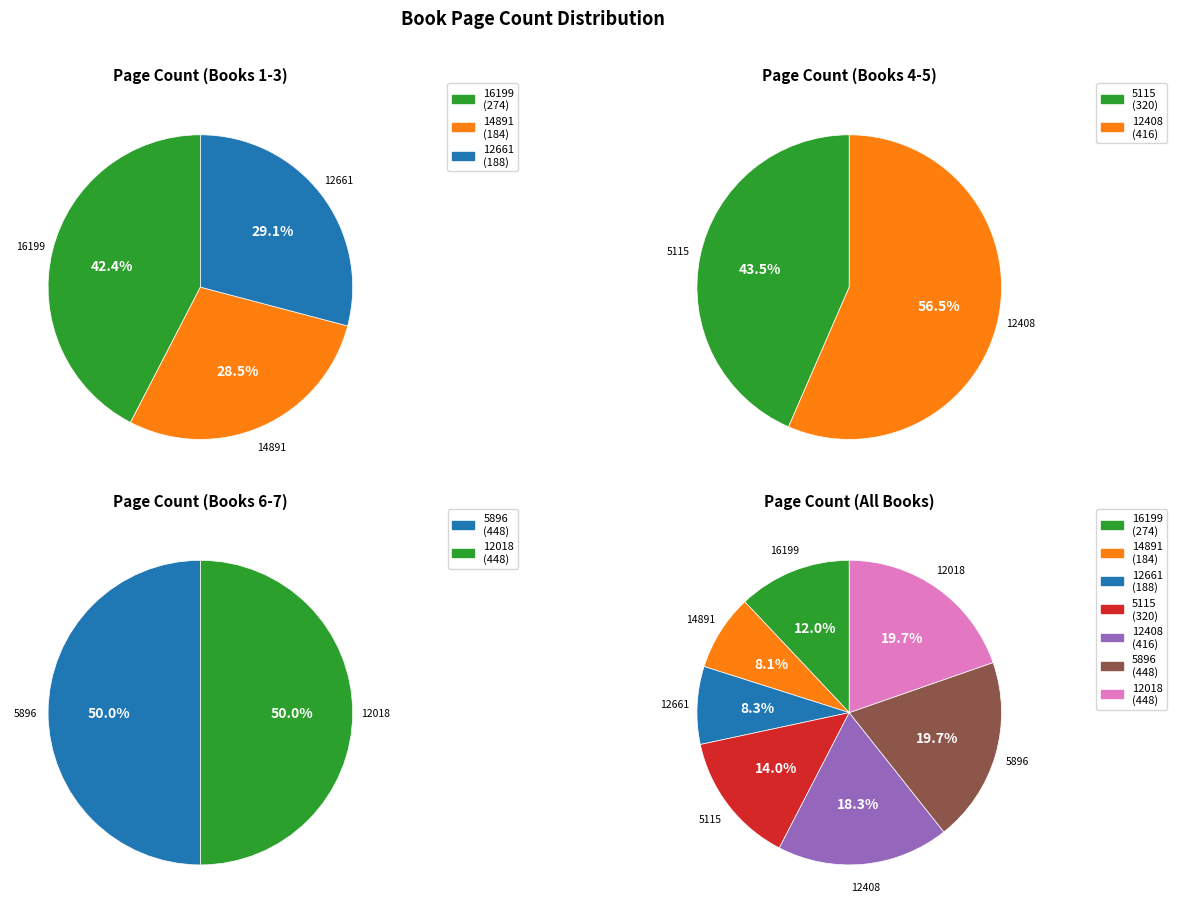

Rank the categories by value from lowest to highest.

14891, 12661, 16199, 5115, 12408, 5896, 12018